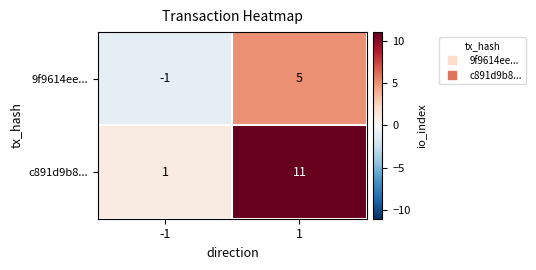

The c891d9b8... series shows 15 at 1. True or false?

False